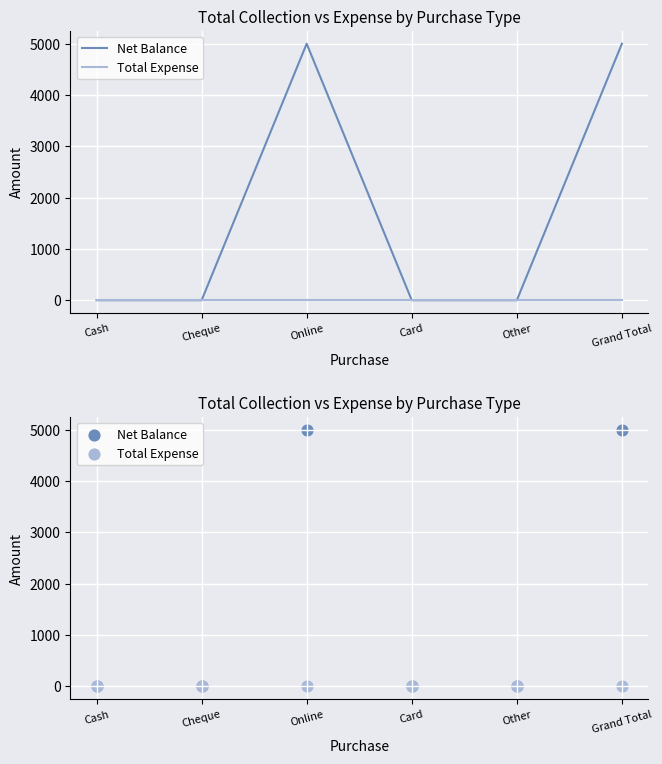

Which series contains the highest Y value?

Net Balance